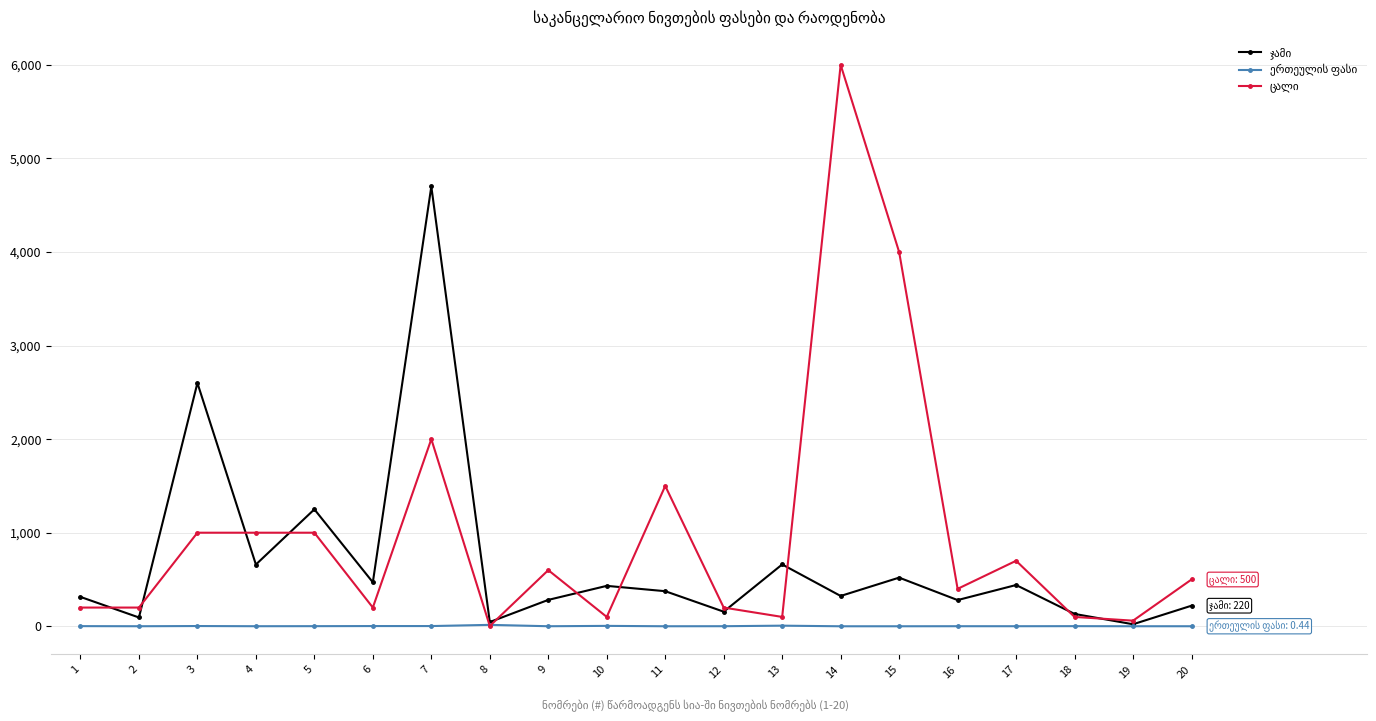

What is the greatest value displayed?

6000.0